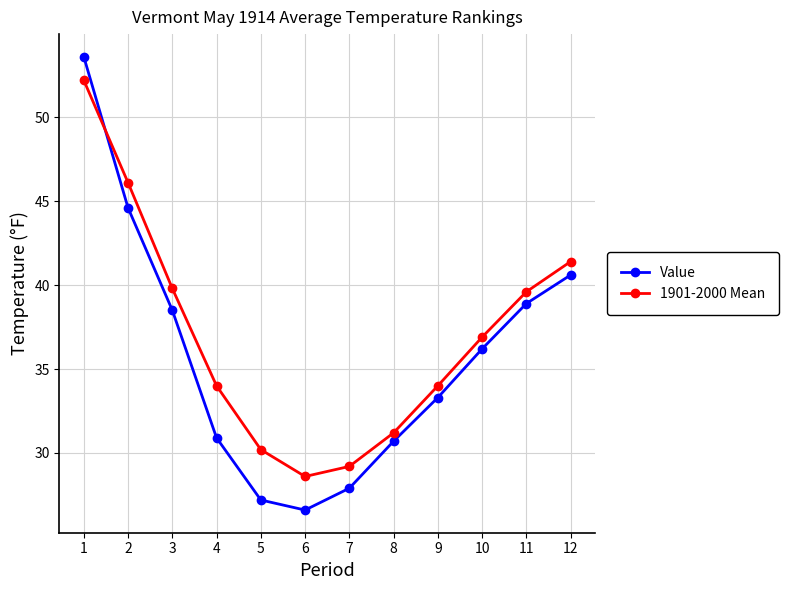

Is the value of 1901-2000 Mean at 4 greater than the value of Value at 4?

Yes